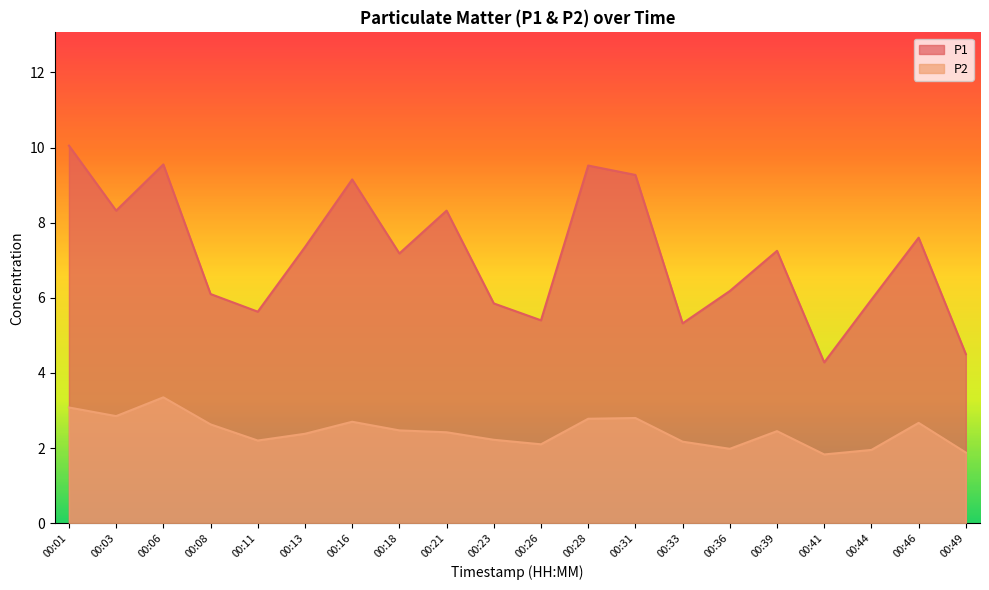

How many values in the P1 series exceed 7?

11